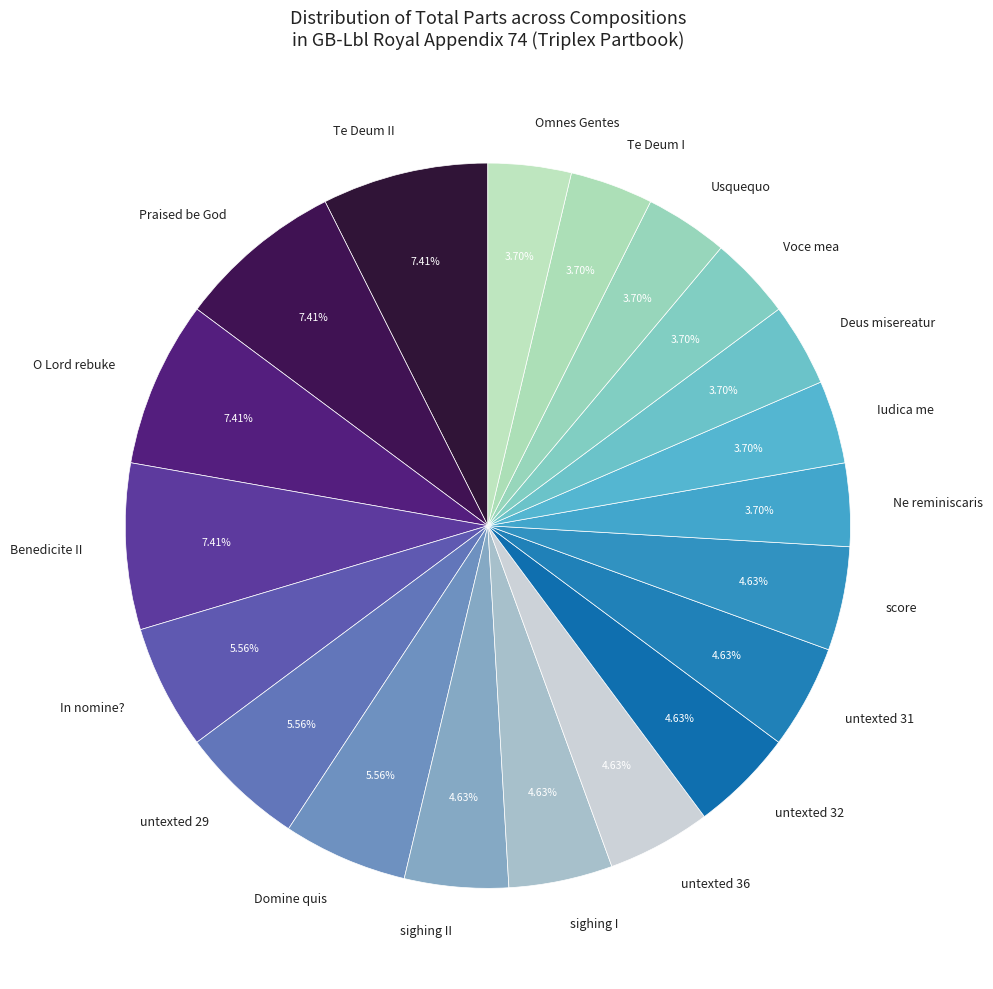

Between score and Voce mea, which is larger?

score